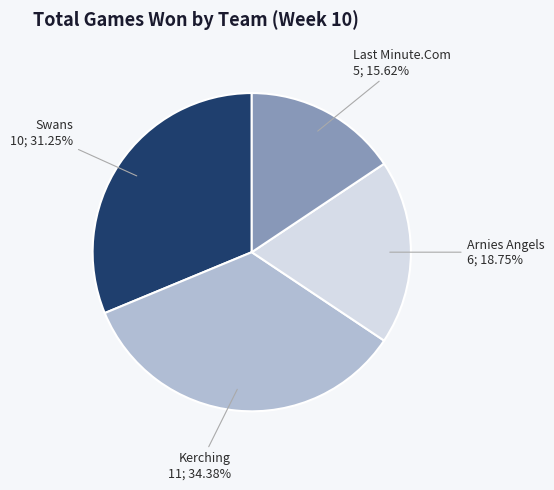

Is there a majority slice in this chart?

No